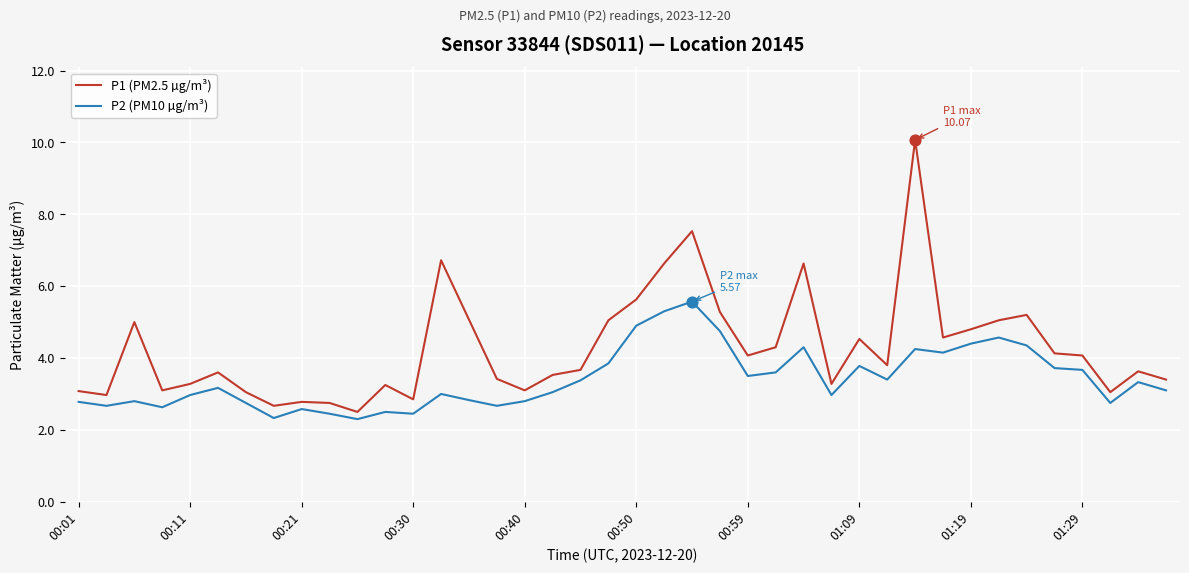

Which series has the largest total across all categories?

P1 (PM2.5 µg/m³)